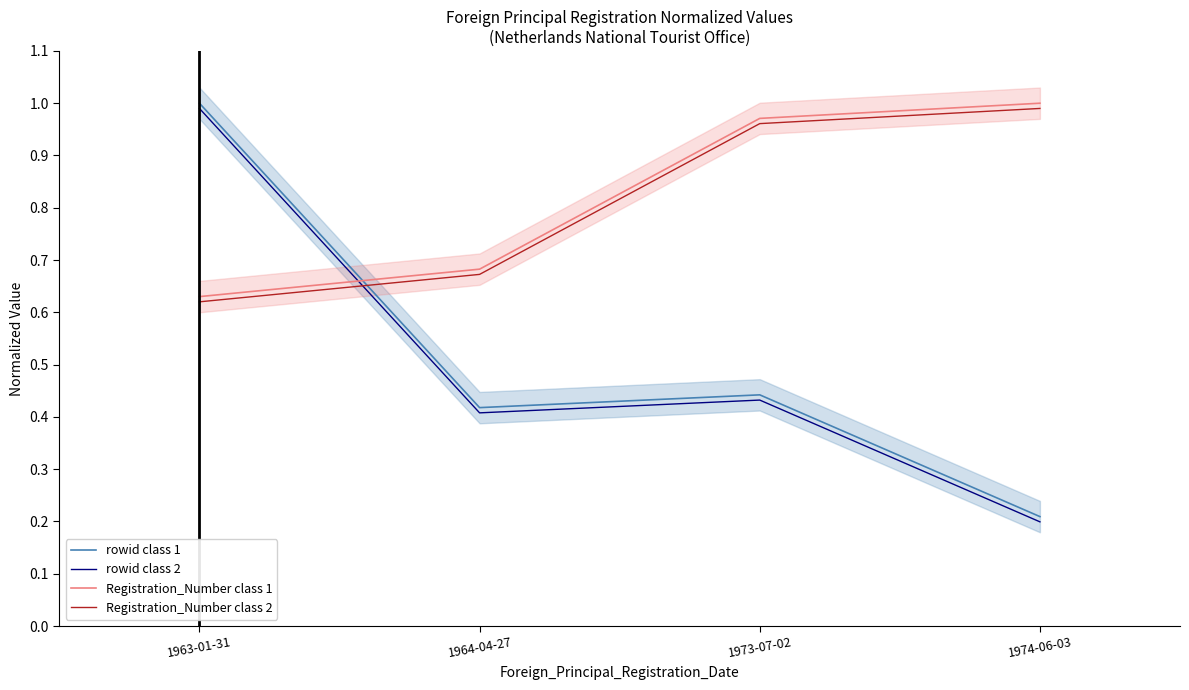

Where is rowid class 2 nearest to the value 0?

1974-06-03